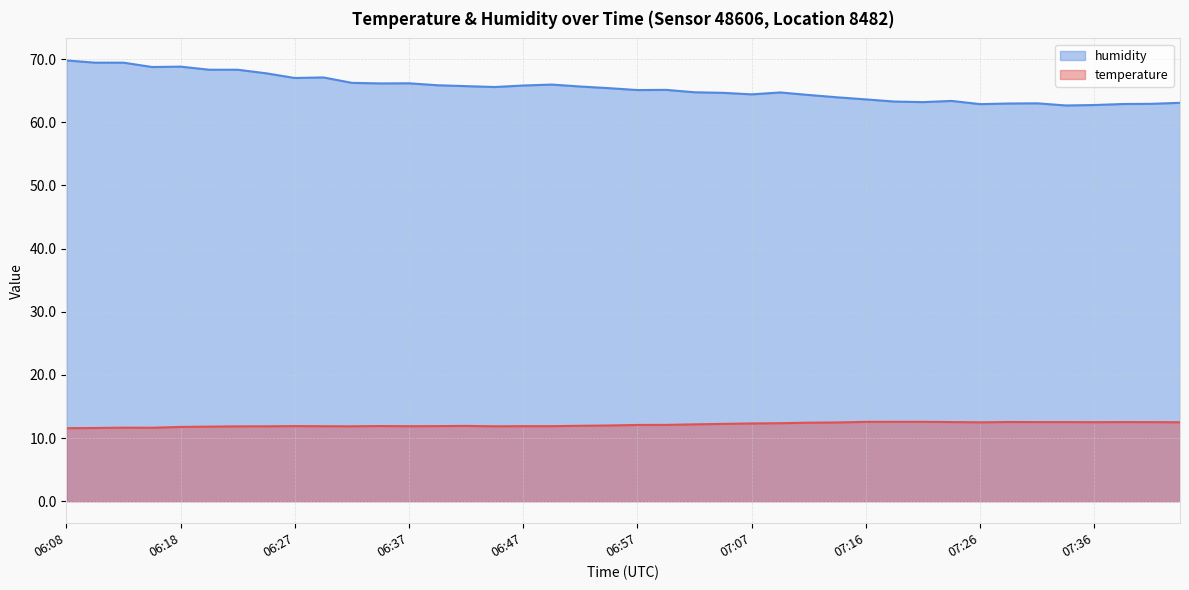

List the series in order of their overall mean, lowest first.

temperature, humidity